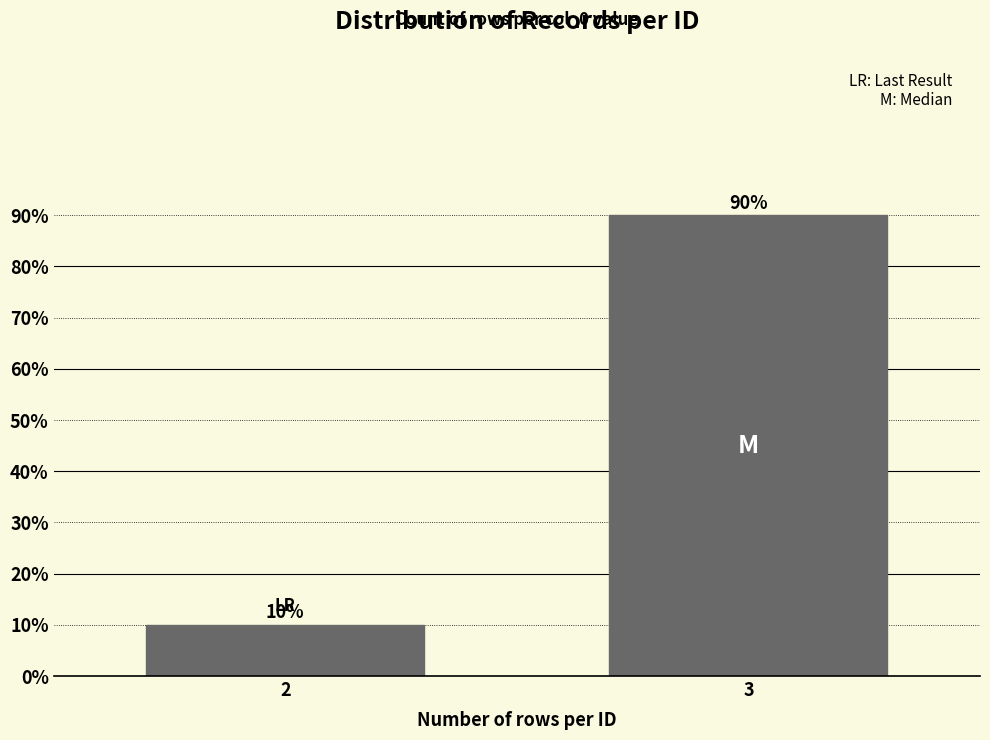

Reading left to right, extract all data points from this chart.

10	90